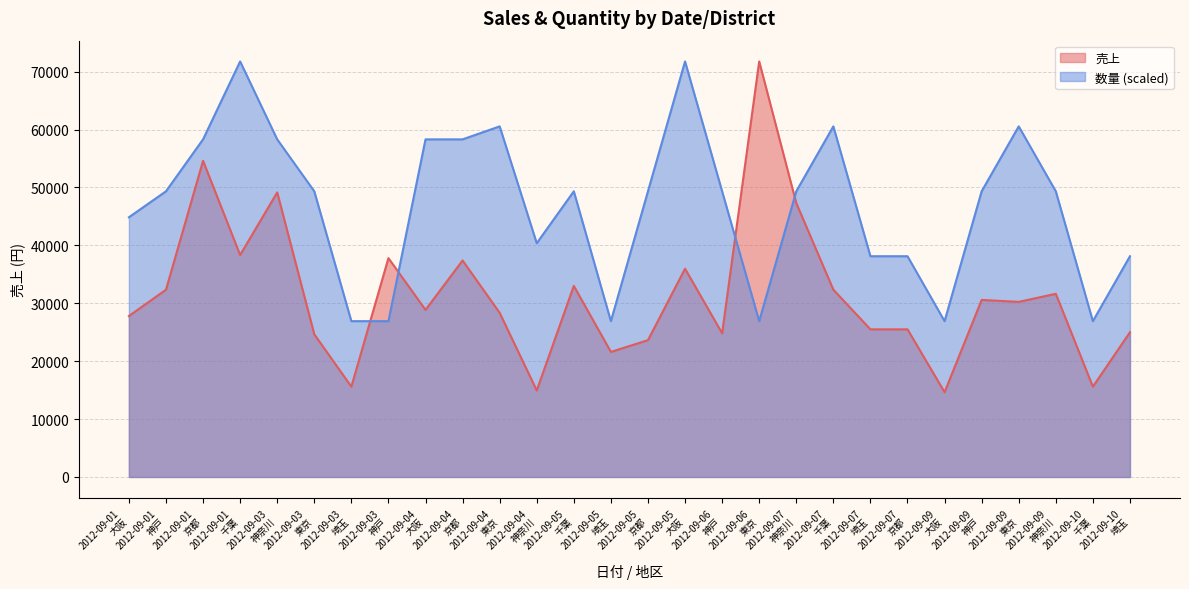

Between which two adjacent categories do 数量 and 売上 first intersect?

2012-09-03
埼玉 and 2012-09-03
神戸